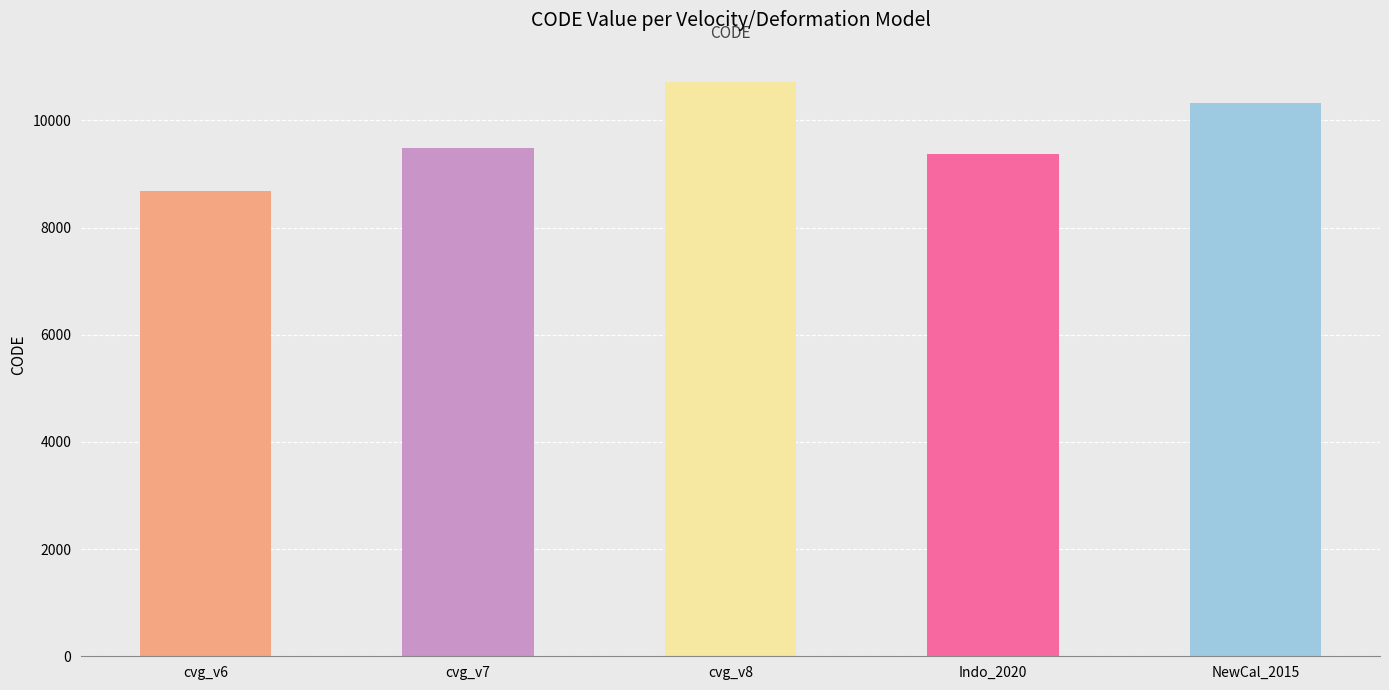

Are the bars horizontal?

No